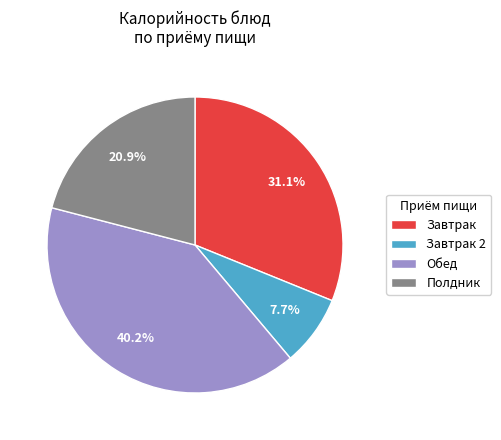

What is the ratio of the value at Обед to the value at Завтрак 2?

5.2